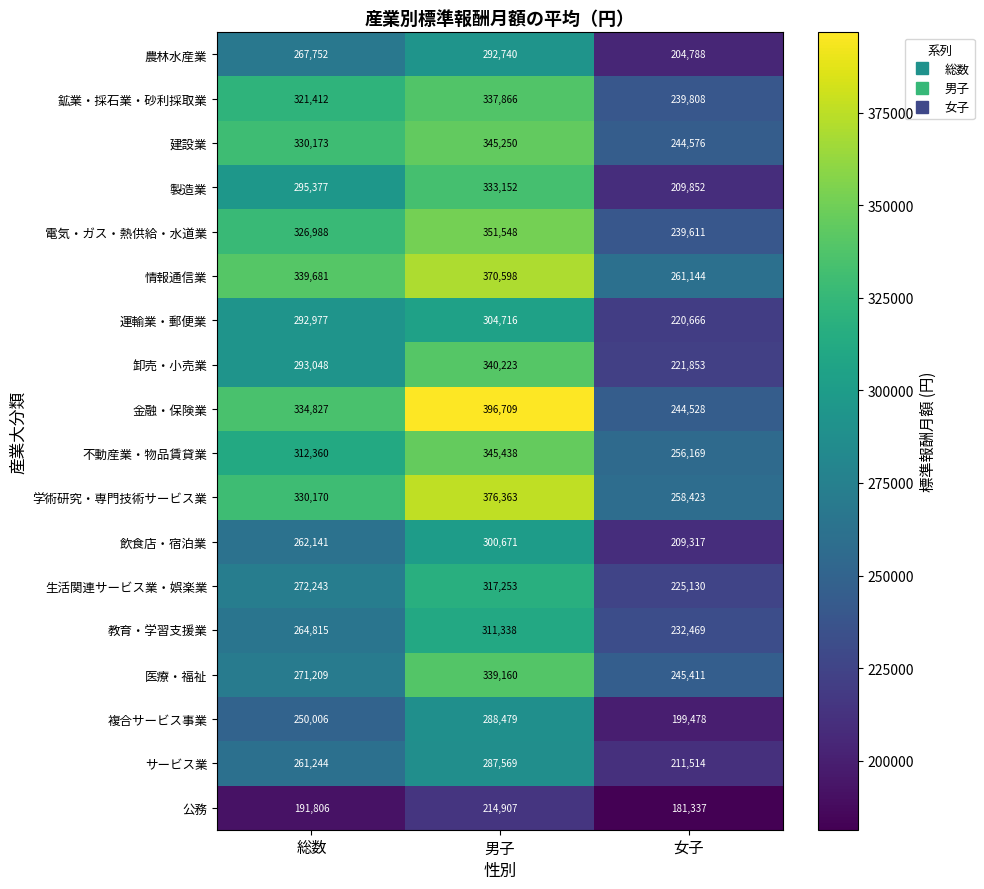

At which category does the chart reach its minimum across all series?

女子